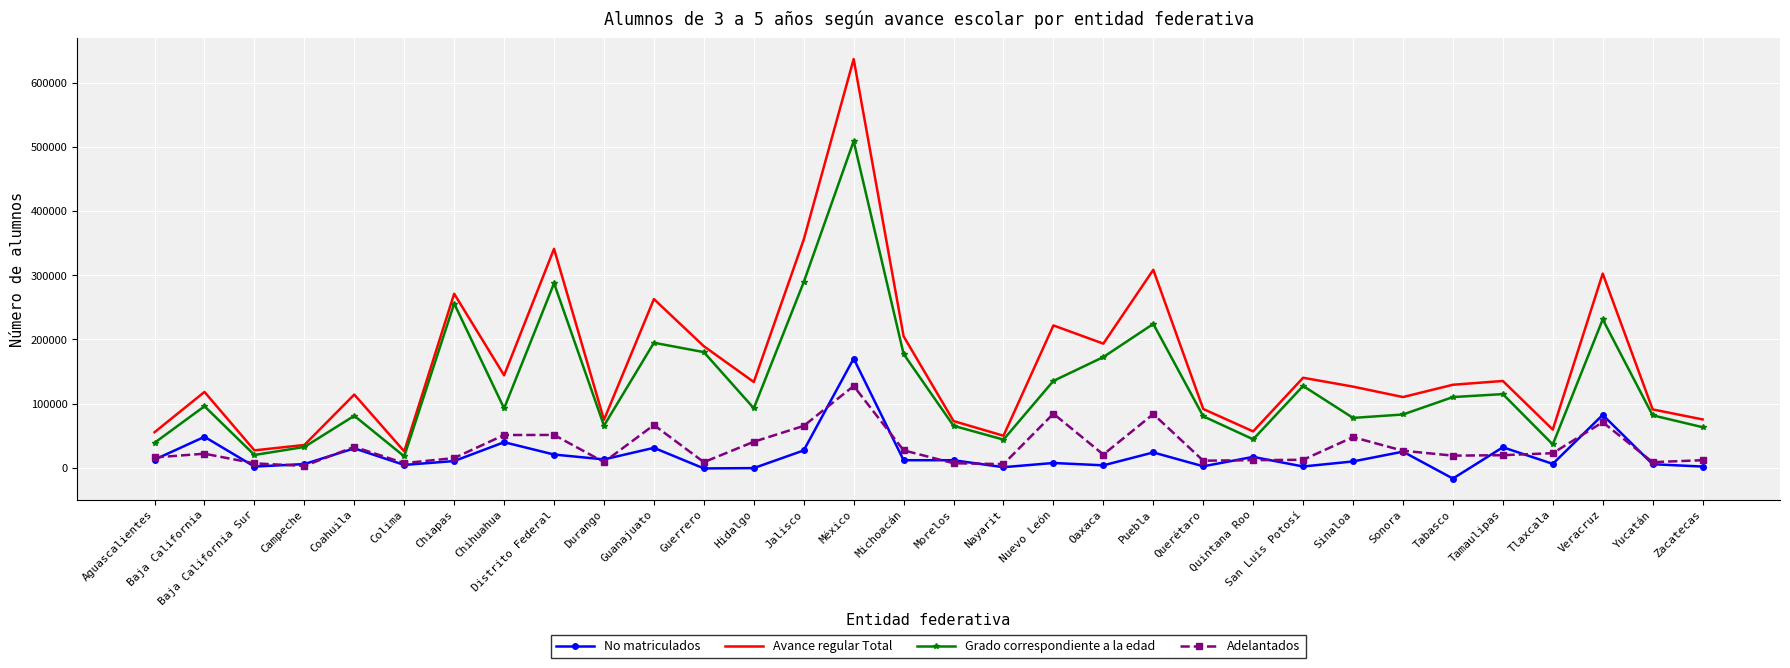

At which category is the sum across all series the highest?

México